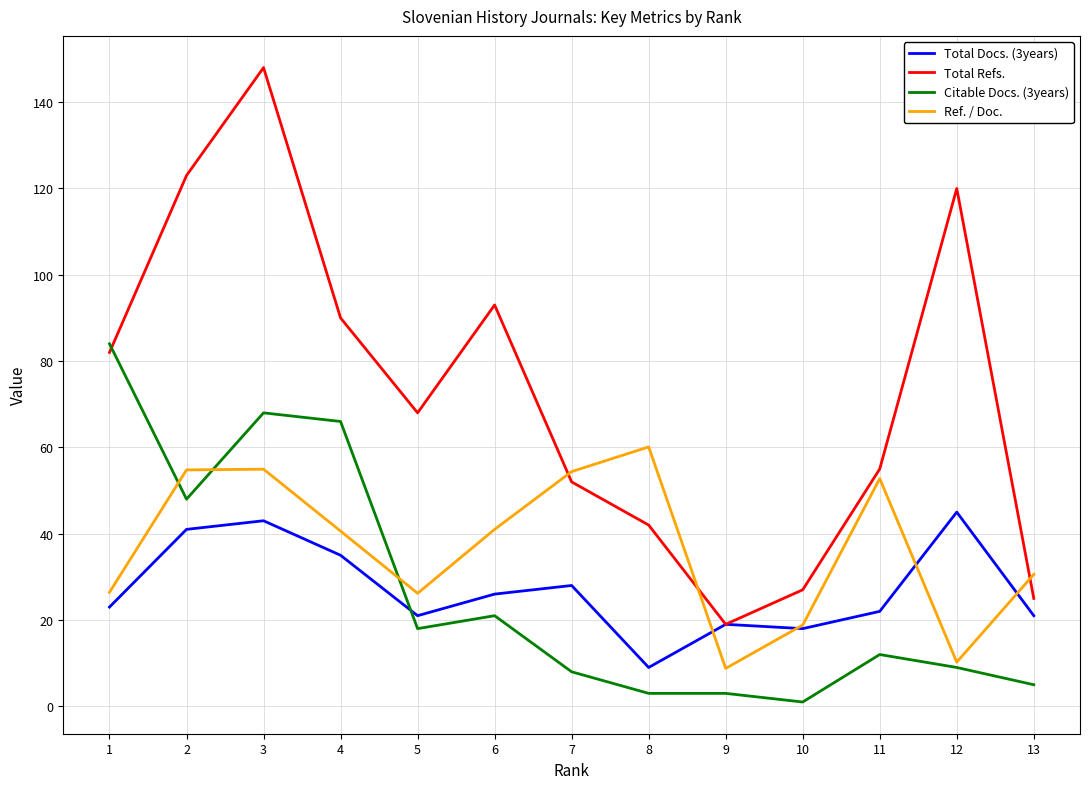

True or false: Total Docs. (3years) has more than 1 interior local peaks.

True